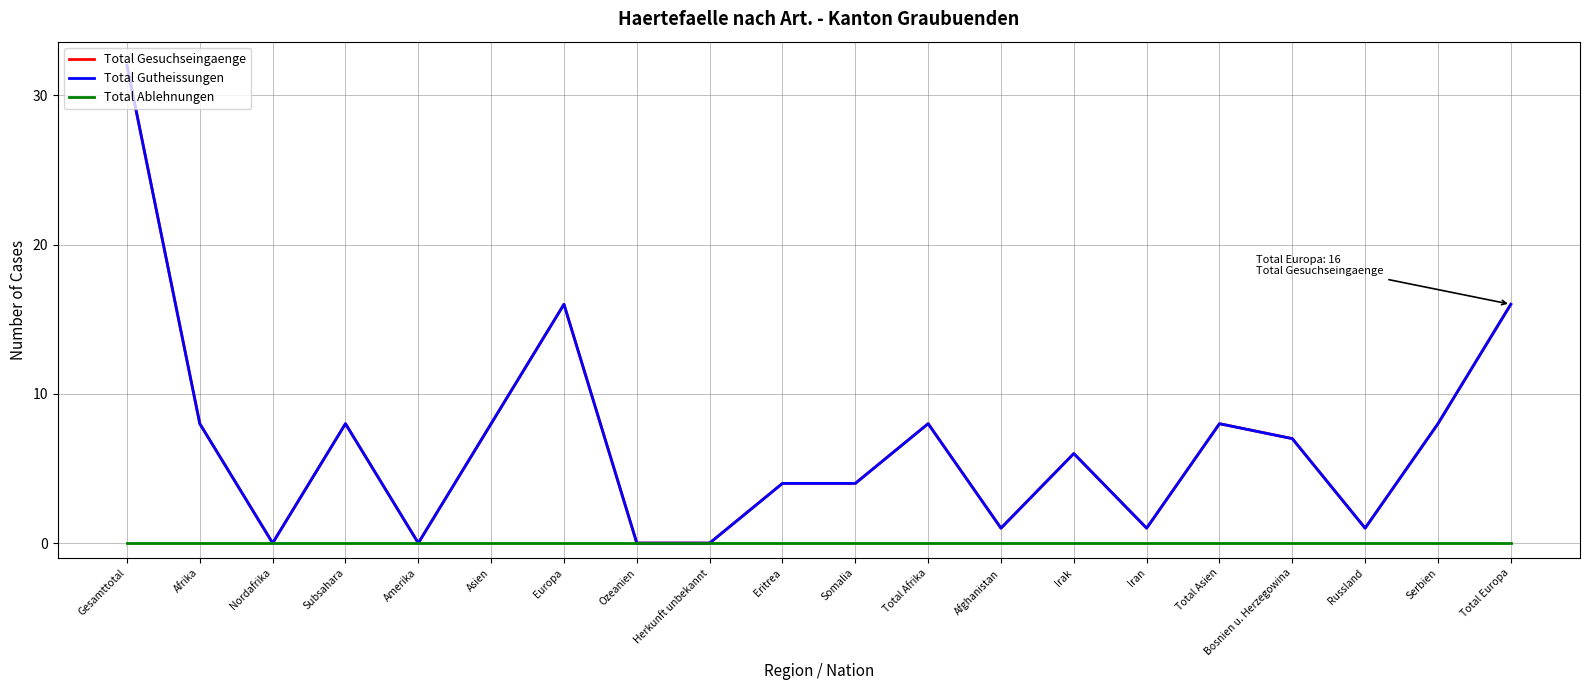

At which label is Total Gutheissungen closest to 16?

Europa